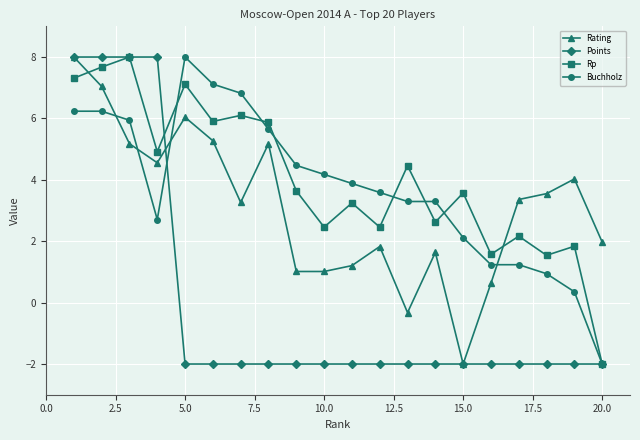

What is the value of the Rating point at the 6th from the left?

5.3